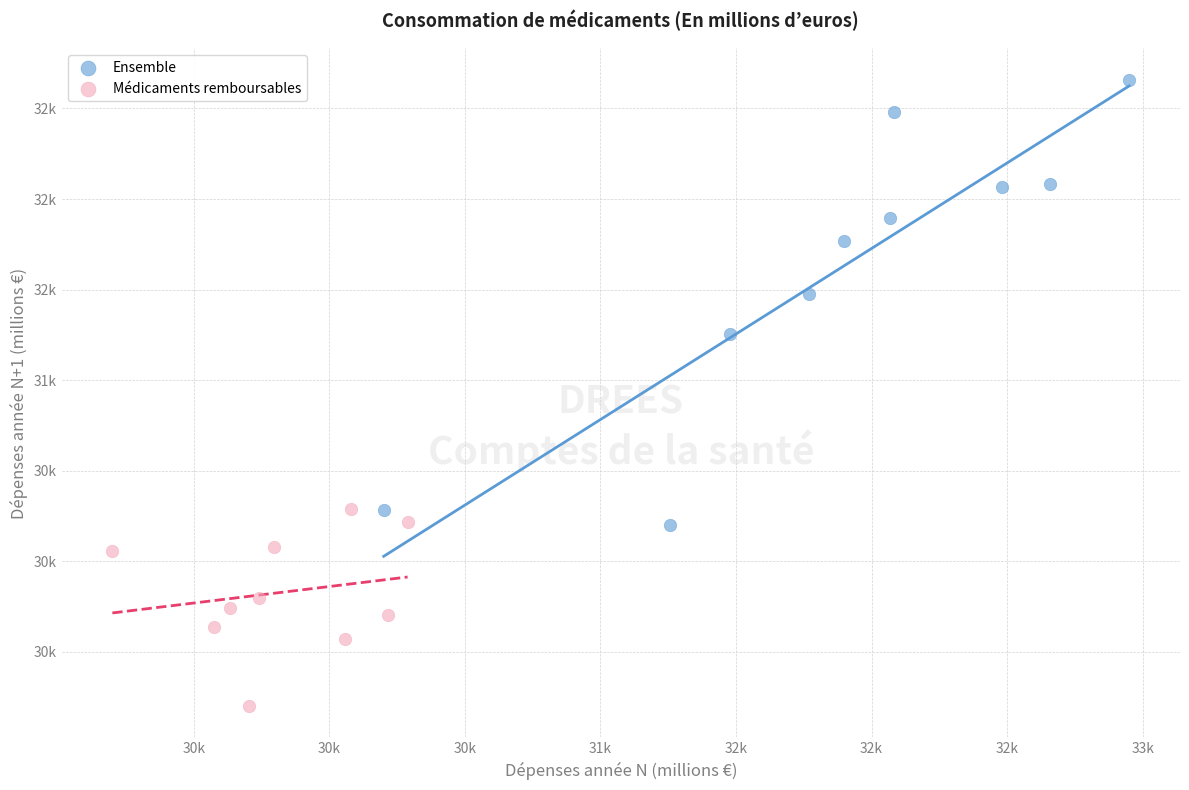

Which series contains the highest Y value?

Ensemble